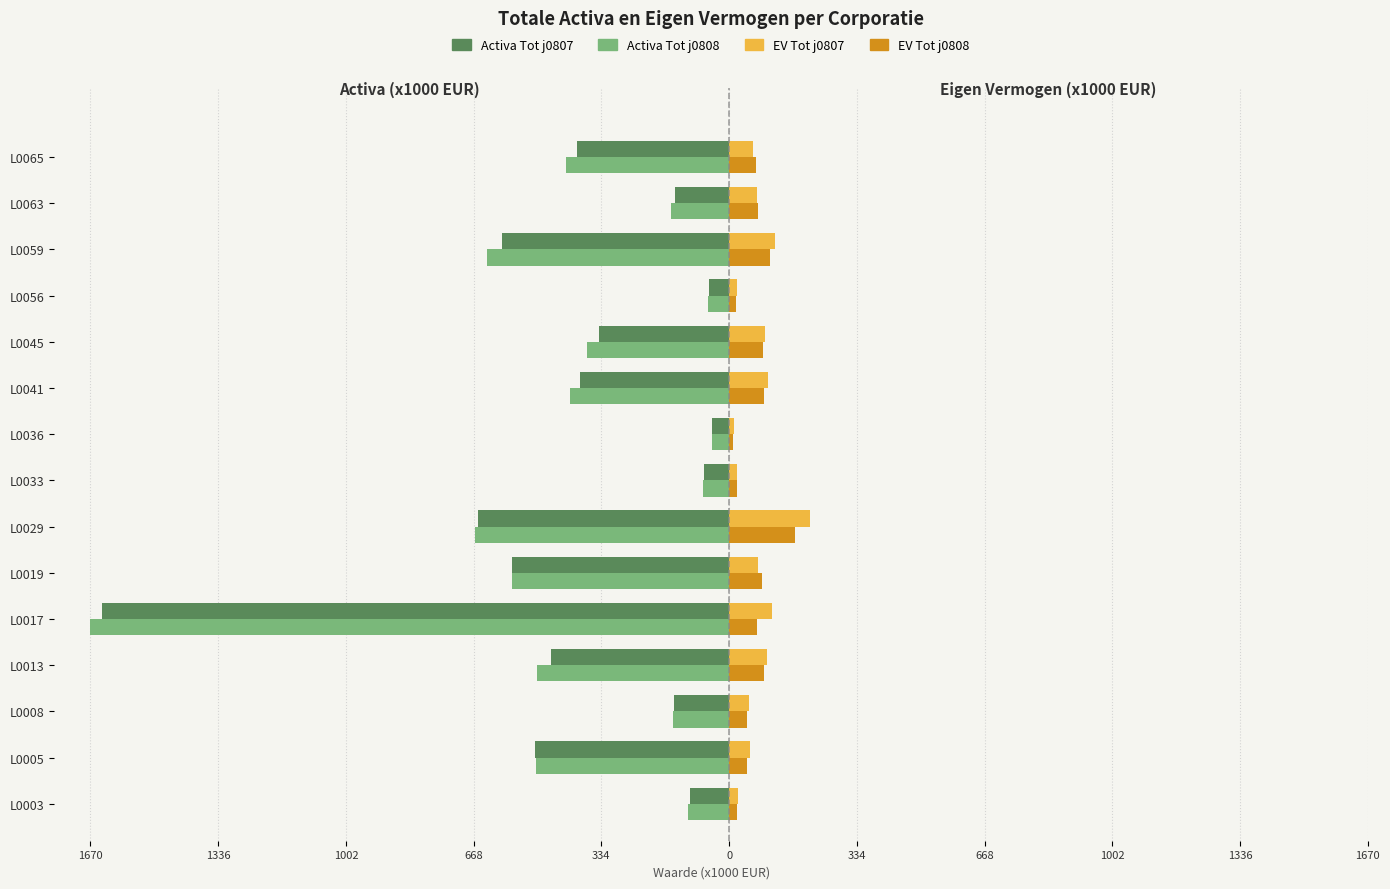

What is the label of the 5th bar from the right?

1670